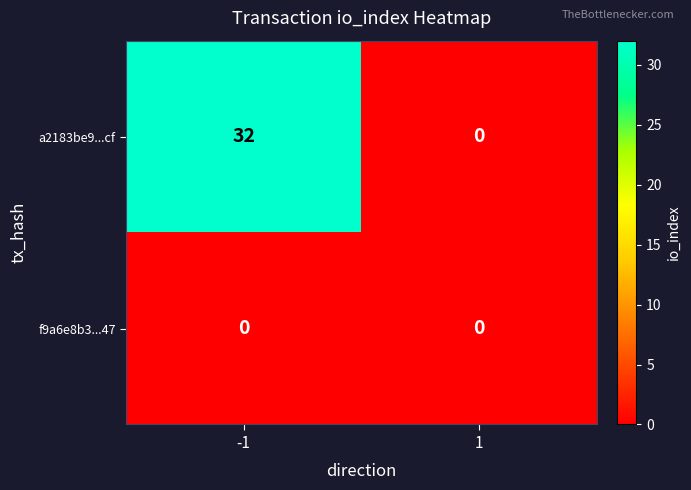

Reading left to right, what are all the values shown in this chart?

a2183be9...cf: 32	0
f9a6e8b3...47: 0	0